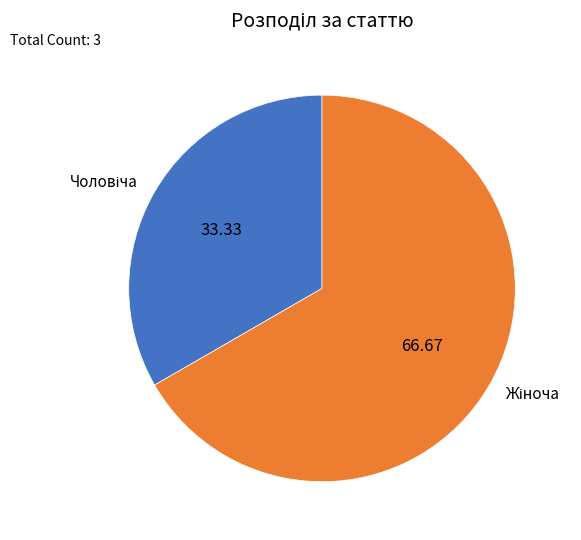

Does any single category account for the majority?

Yes